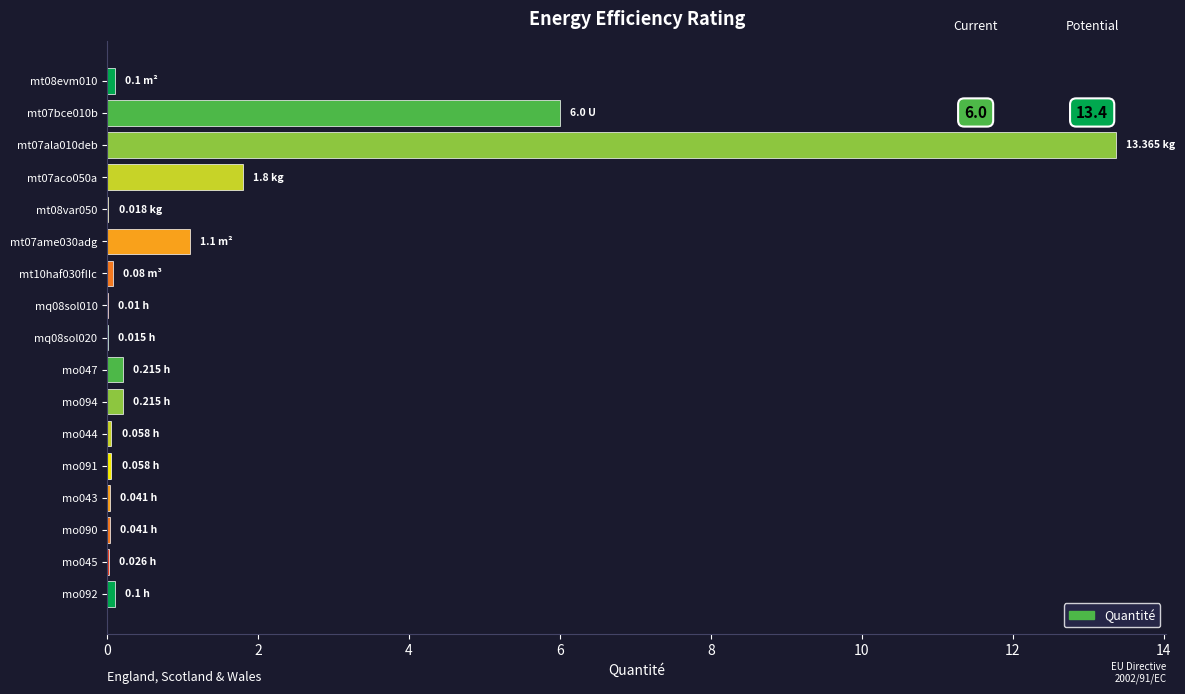

What is the sum of all values?

23.2